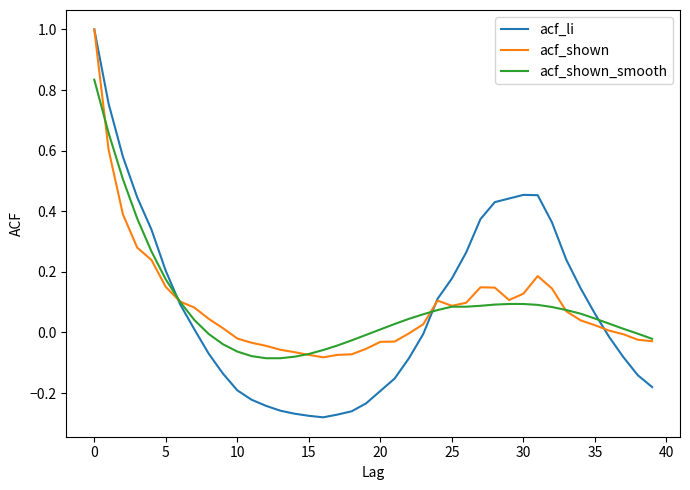

Which series has the widest spread of values?

acf_li